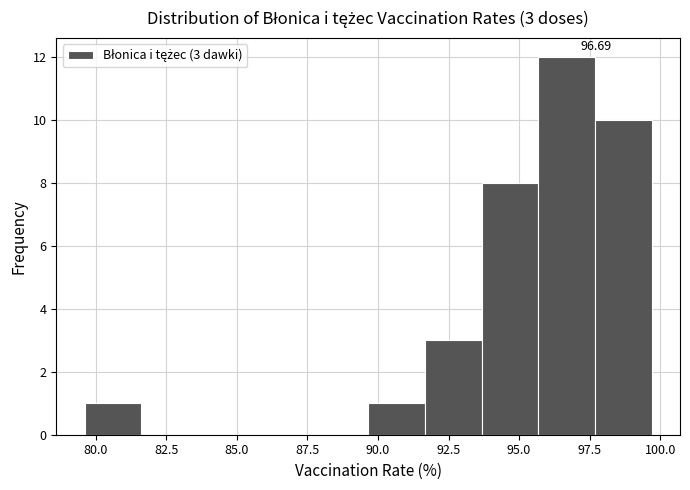

Over which range of the x-axis is the bar tallest?

95.5 to 97.5